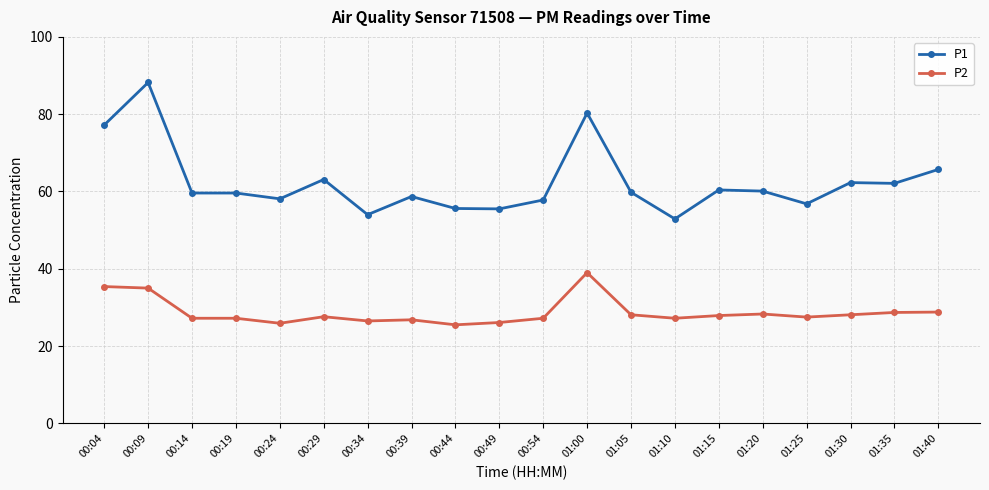

What is the maximum value for P1?

88.2